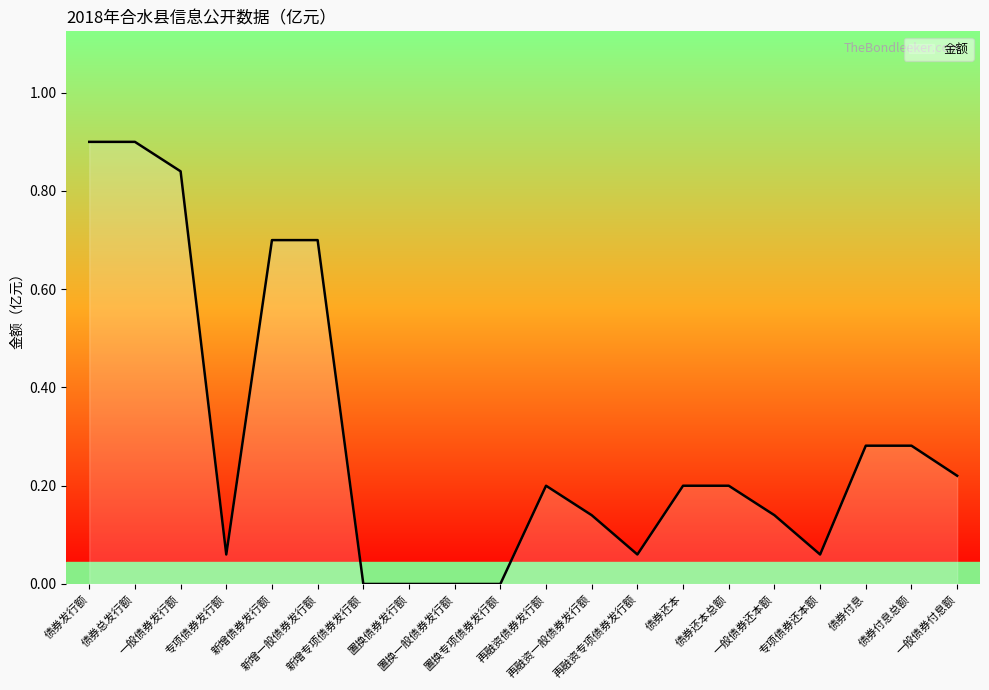

What is the difference between the maximum and minimum values?

0.9